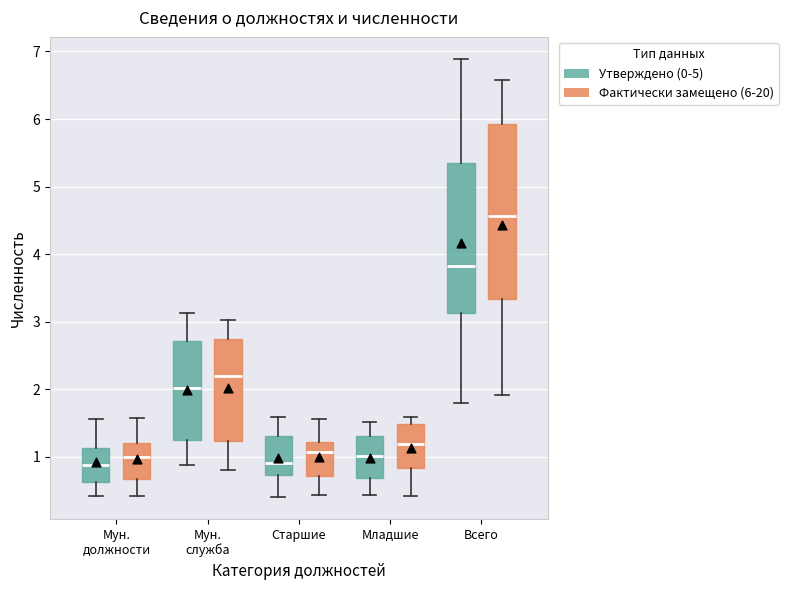

Where does the lower whisker of the box for Всего (Утверждено (0-5)) end on the y-axis? The values are not printed on the chart, so give them approximately, as read against the axis.

1.8